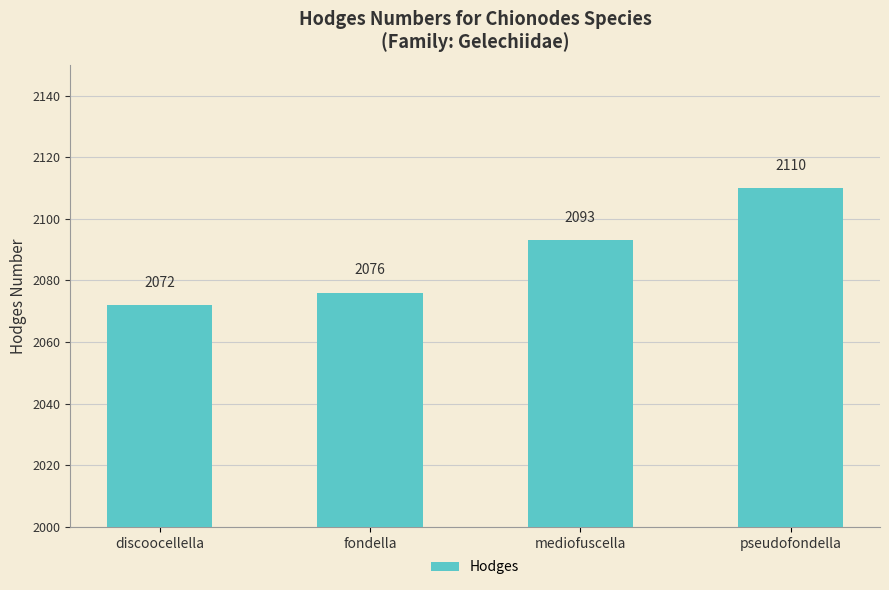

Where is the data nearest to the value 2091?

mediofuscella